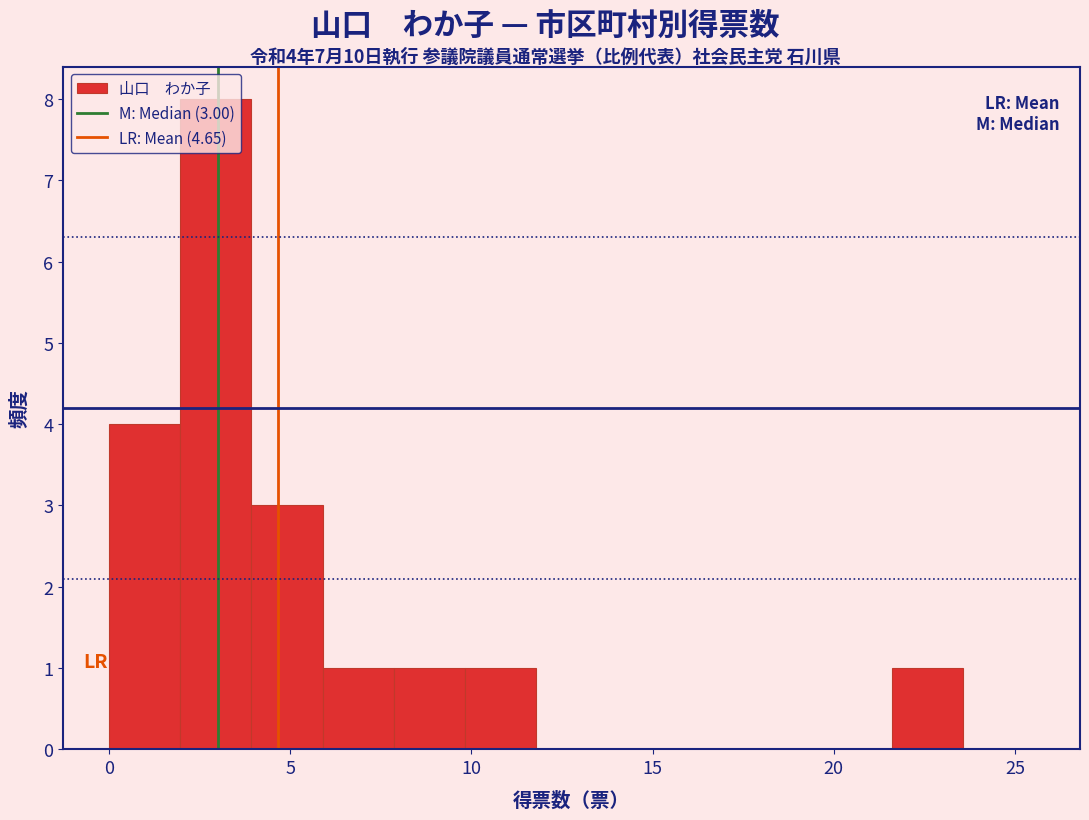

Around what value on the x-axis is the tallest bar? Give the approximate position of its centre, as read against the axis.

3.0